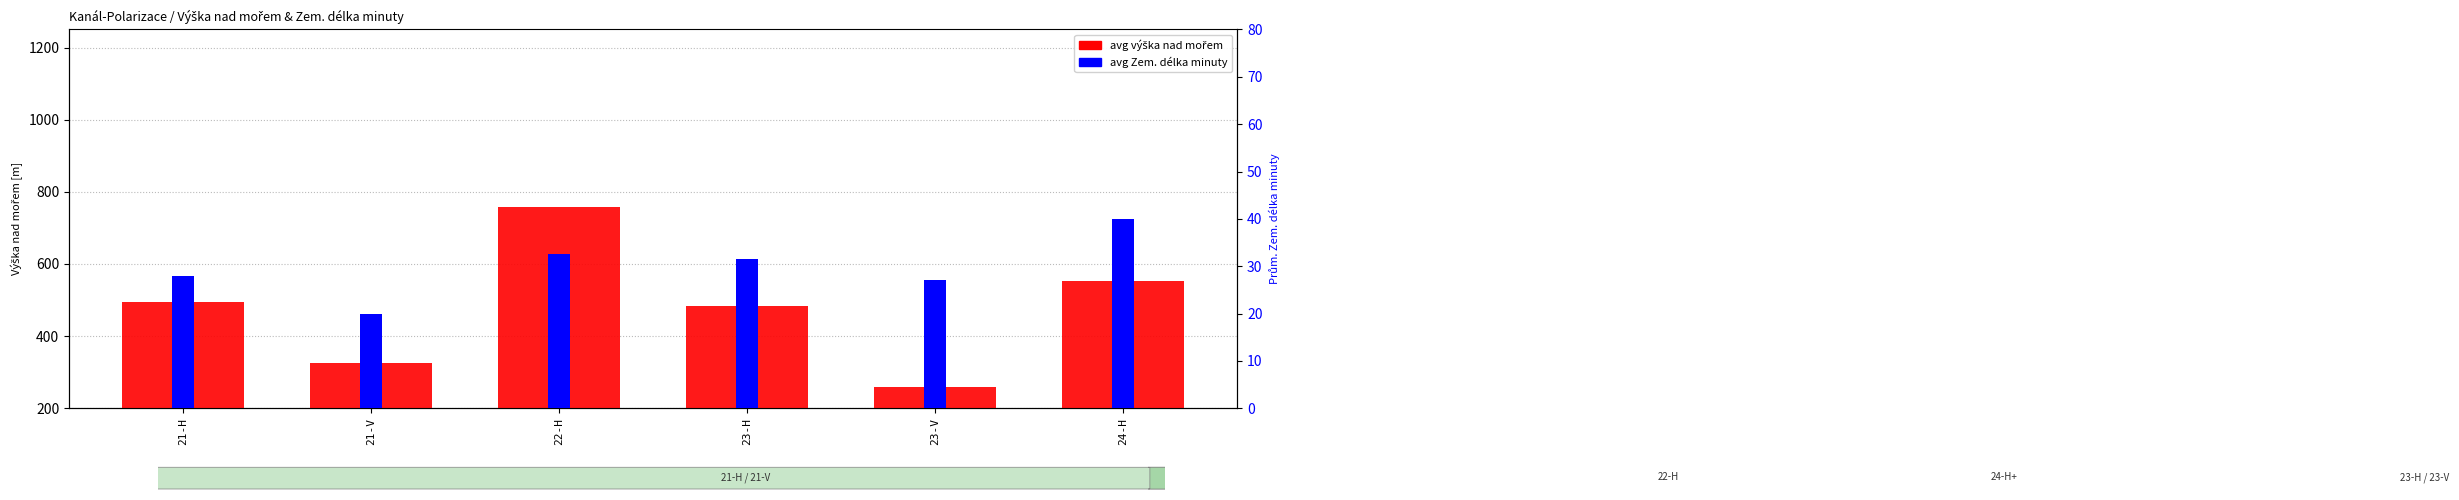

Rank the series by their maximum value, from highest to lowest.

avg výška nad mořem, avg Zem. délka minuty